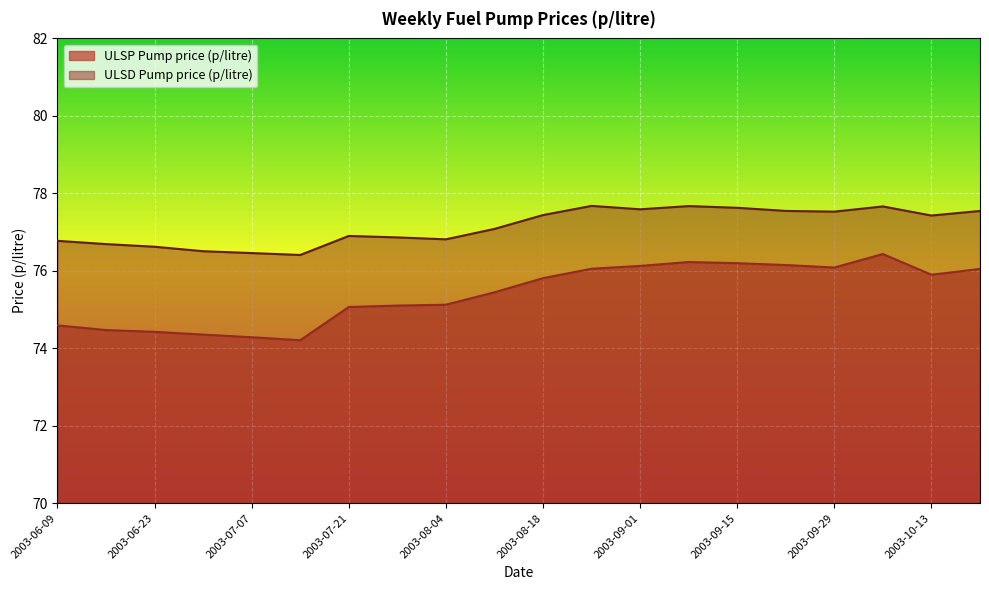

True or false: ULSD Pump price (p/litre) has a value of 129.4 at 2003-09-08.

False